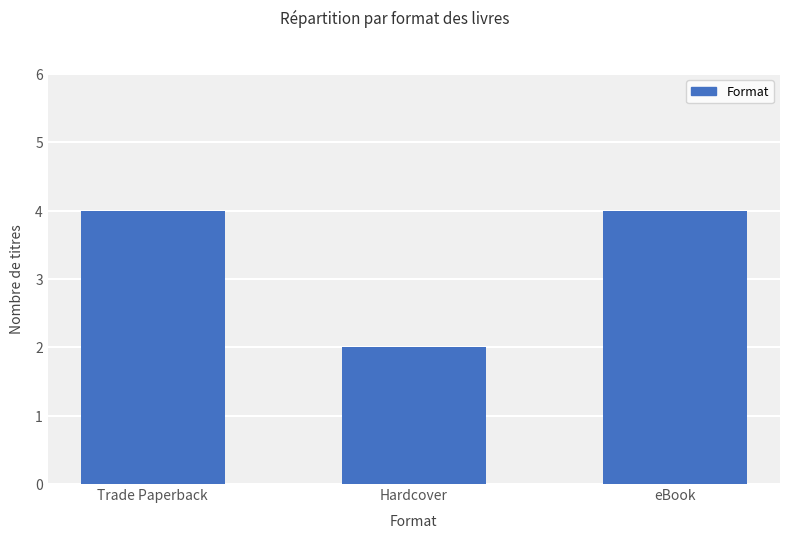

What is the label of the 2nd bar from the right?

Hardcover